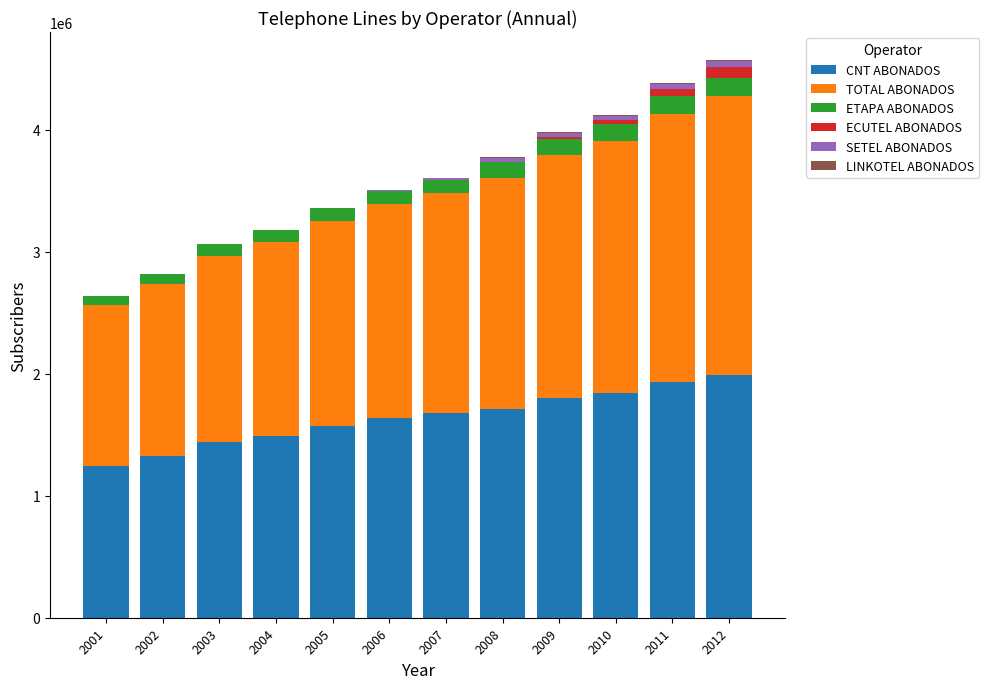

The value of CNT ABONADOS at 2002 is 2223706. True or false?

False